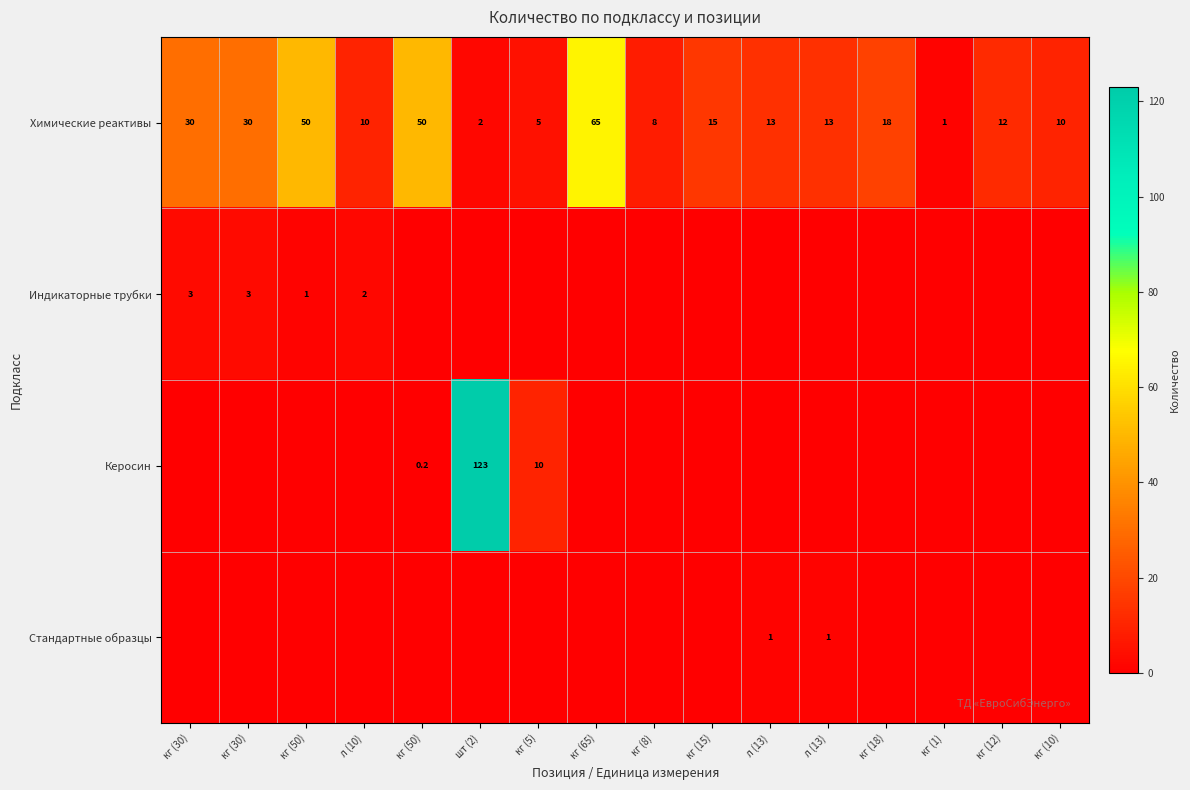

Which series has the largest total across all categories?

Химические реактивы